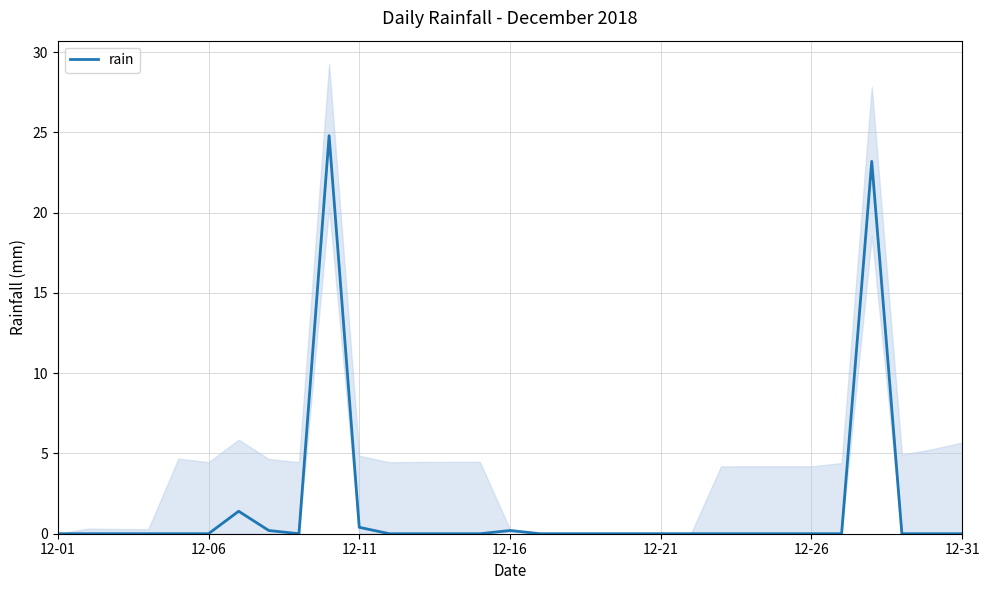

What position from the left is 27?

28